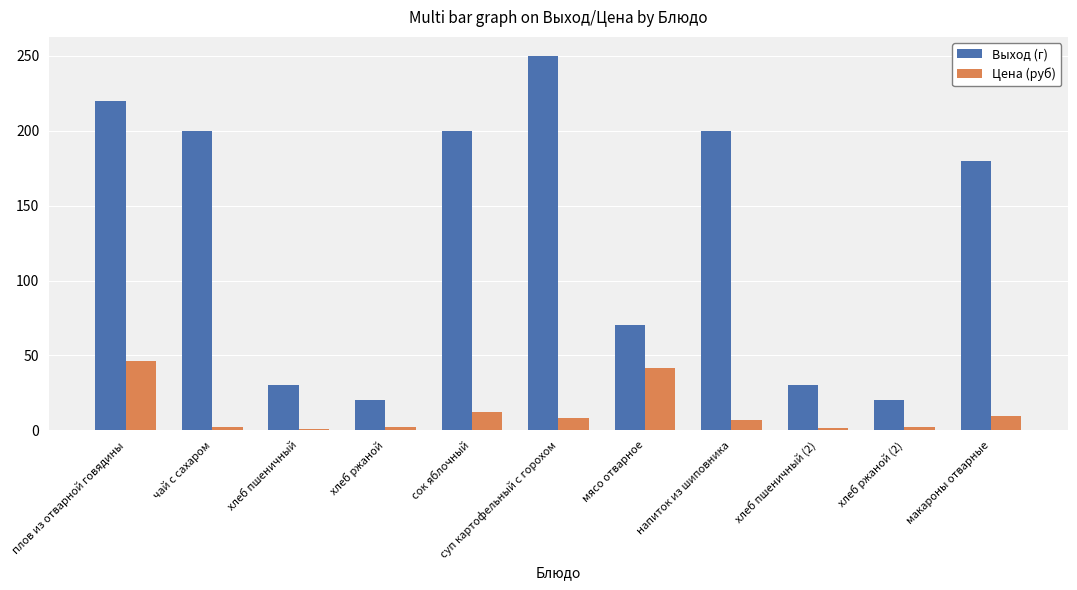

How many bars are there in each group?

2